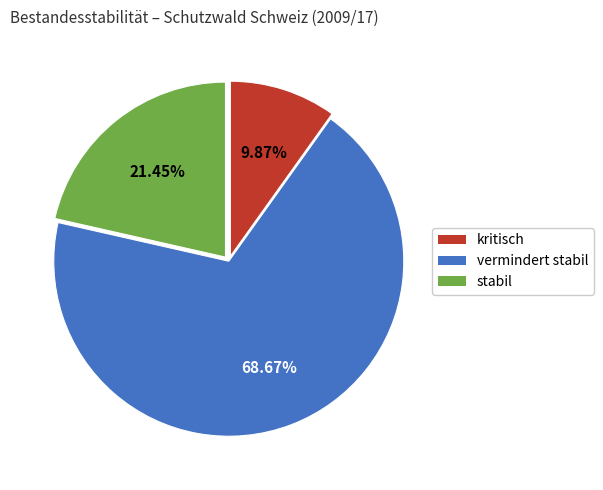

To the nearest percent, what portion does vermindert stabil represent?

69%